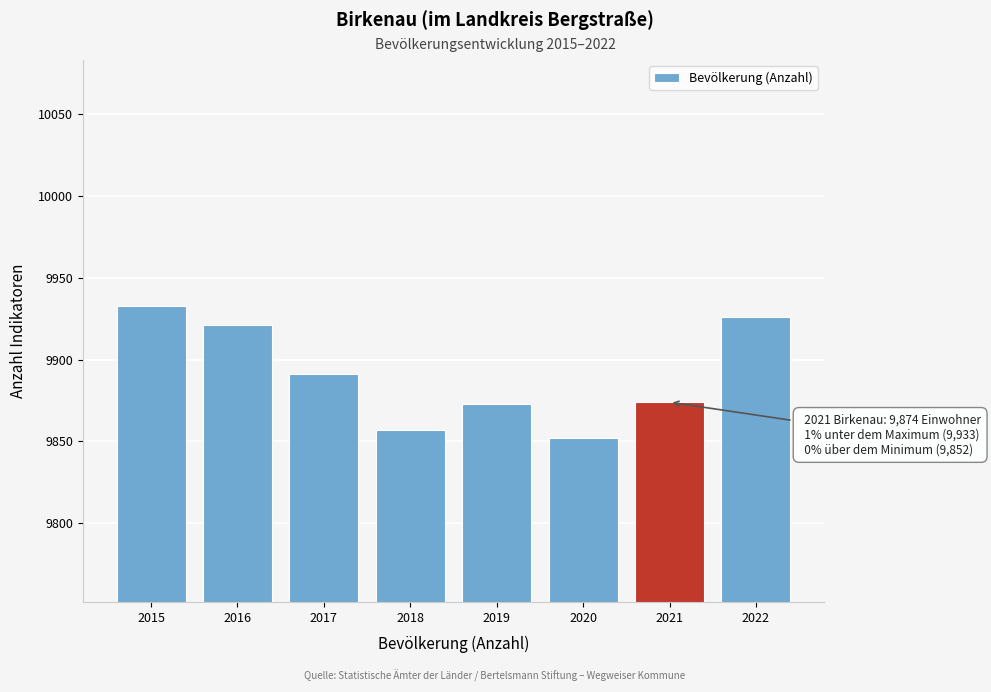

What is the maximum value shown in the chart?

9933